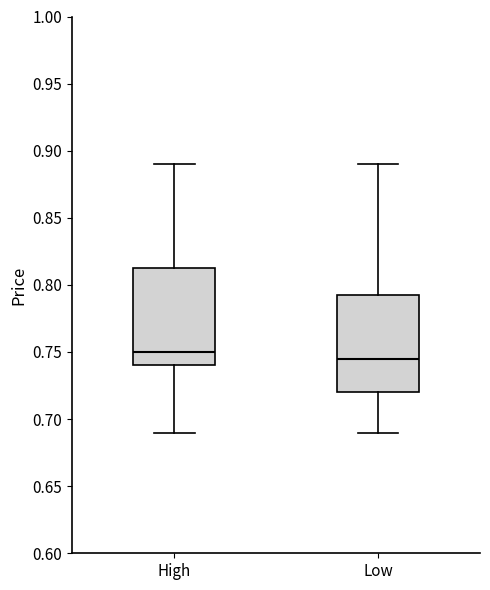

Reading left to right, read every box against the y-axis: the position of its median line, the range the box covers, and the ends of its whiskers. The values are not printed on the chart, so give them approximately, as read against the axis.

High: median 0.750, box 0.740 to 0.815, whiskers 0.690 to 0.890
Low: median 0.745, box 0.720 to 0.795, whiskers 0.690 to 0.890